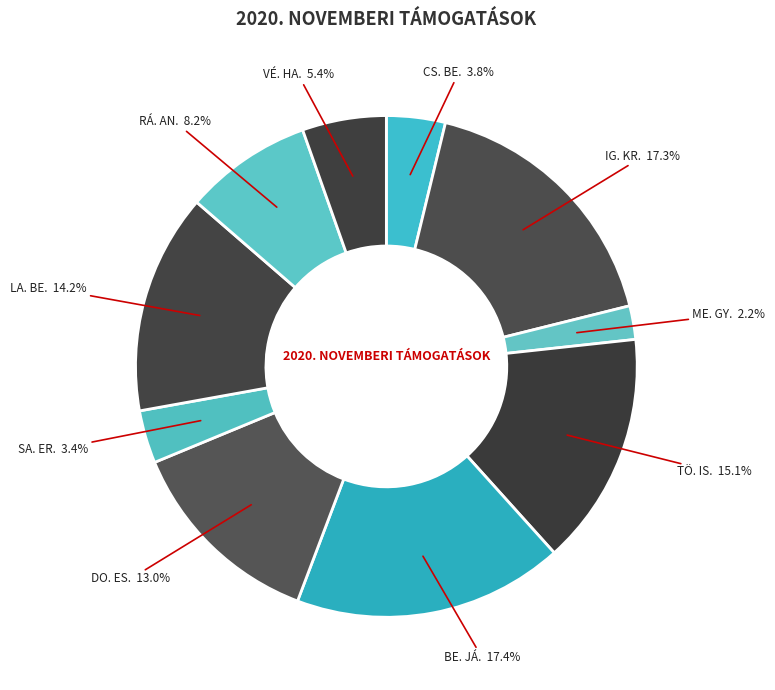

What is the smallest slice in the pie chart?

ME. GY.